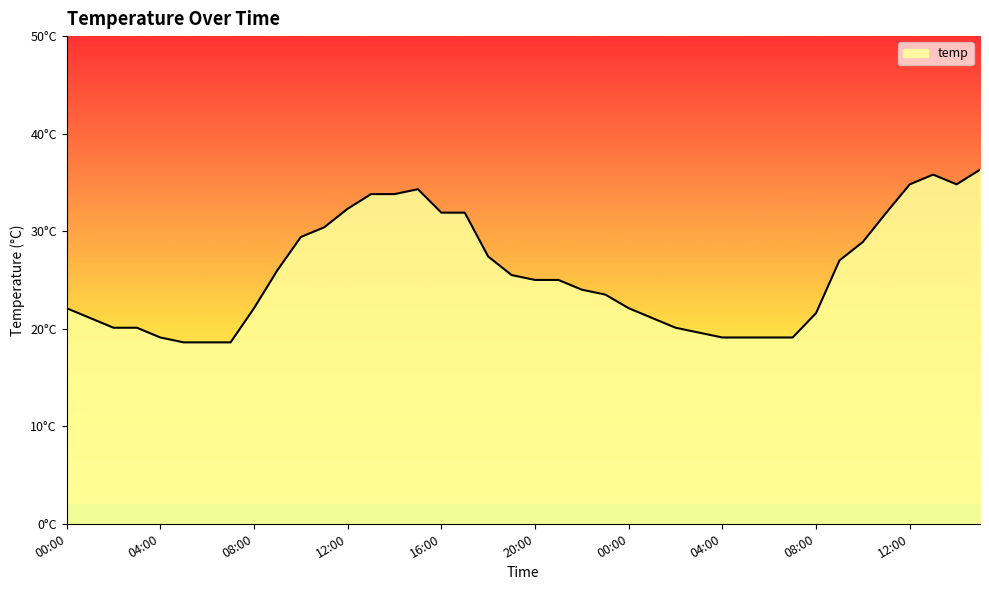

Does the chart display data point markers on the line(s)?

No